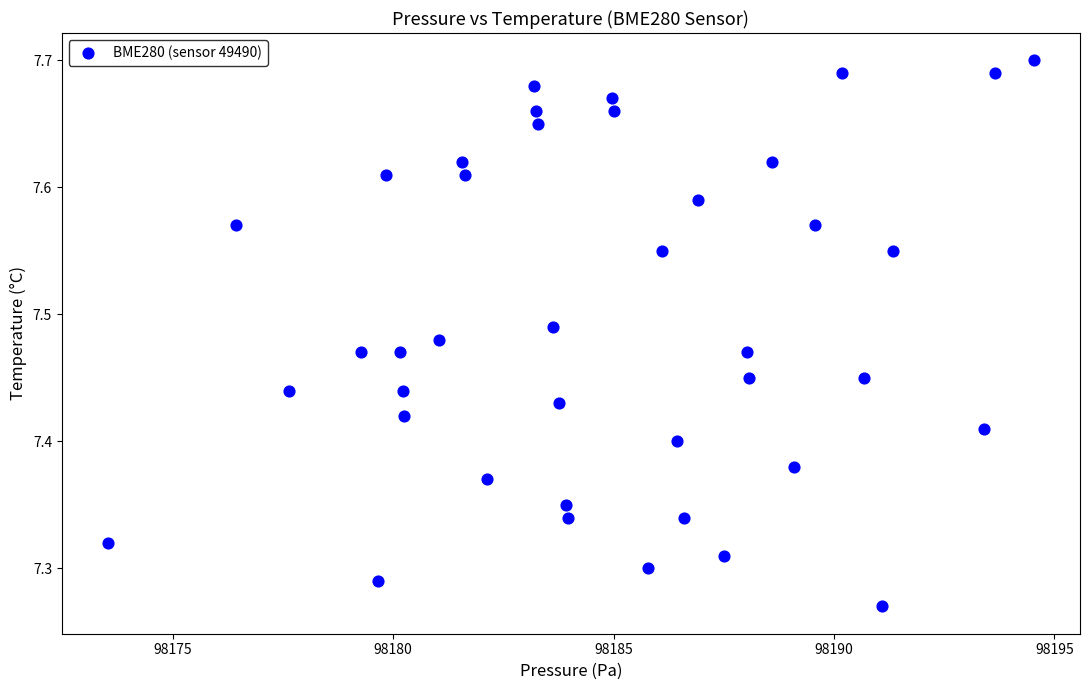

What is the range of X values (max minus min)?

21.0